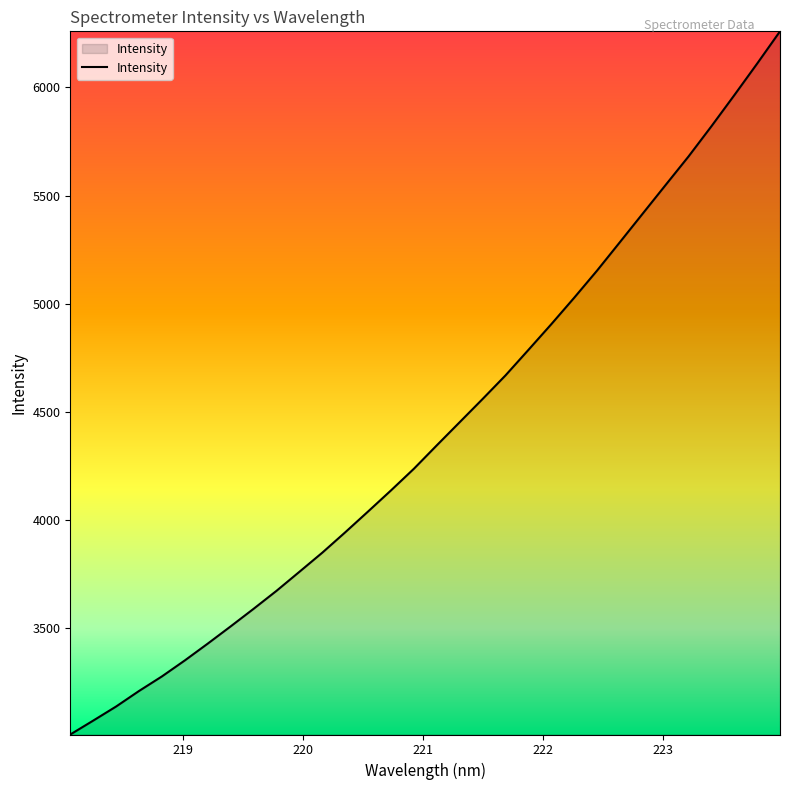

Reading left to right, transcribe all the data shown in this chart.

3008.4	3072.6	3137.8	3209.6	3277.0	3351.0	3428.7	3508.4	3589.6	3672.7	3760.7	3849.2	3943.3	4039.8	4137.2	4237.3	4345.6	4452.6	4559.7	4668.8	4786.6	4905.4	5027.6	5153.2	5284.9	5417.2	5549.5	5681.2	5820.7	5964.2	6110.4	6259.7